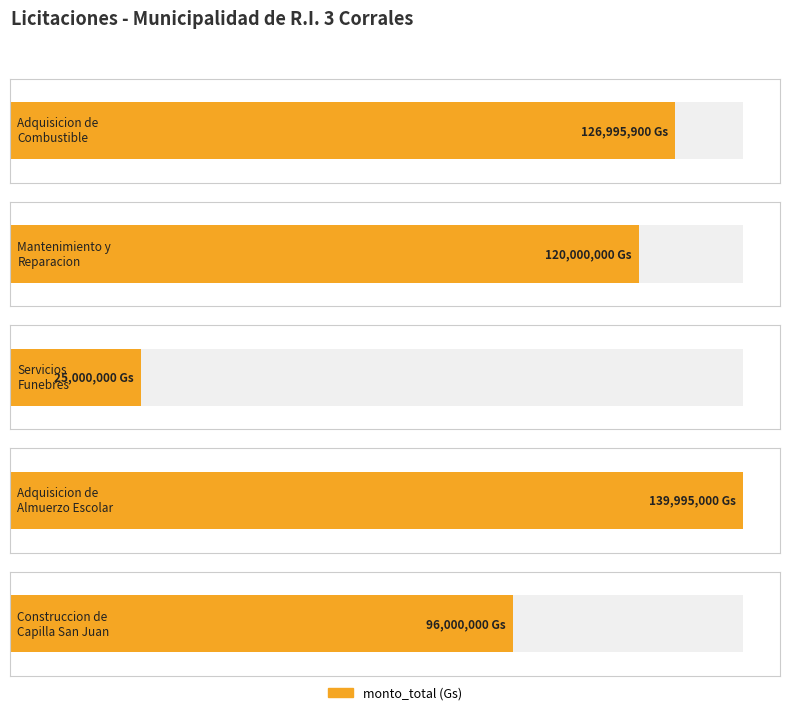

Does the chart contain stacked bars?

No